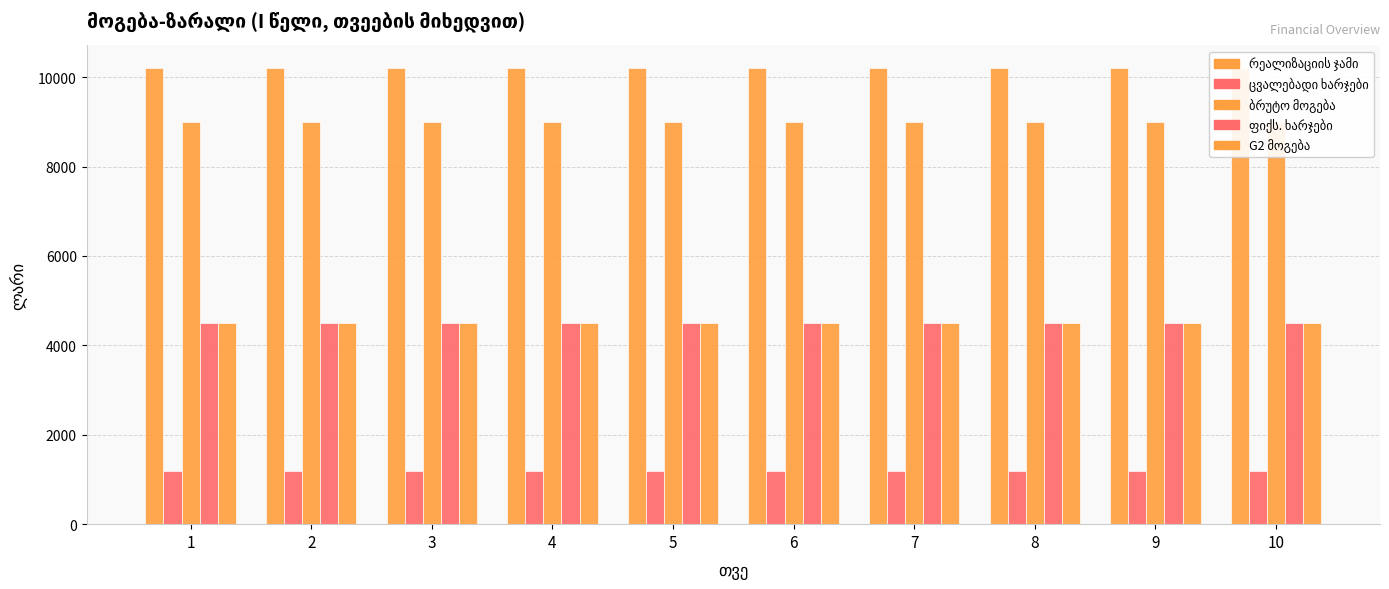

What is the difference between the highest and lowest values at 1?

9000